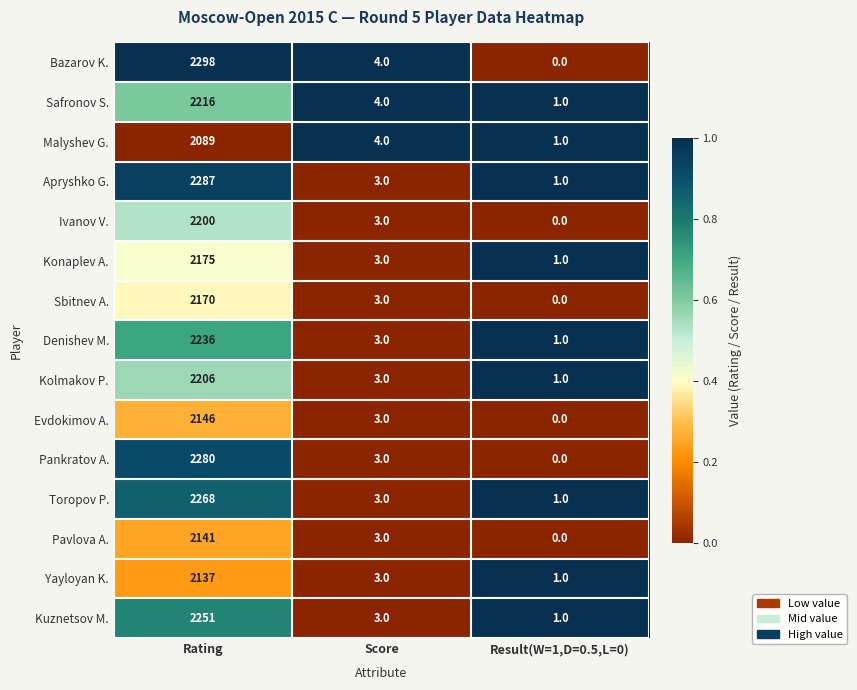

Is the value of Ivanov V. at Result(W=1,D=0.5,L=0) greater than the value of Malyshev G. at Score?

No